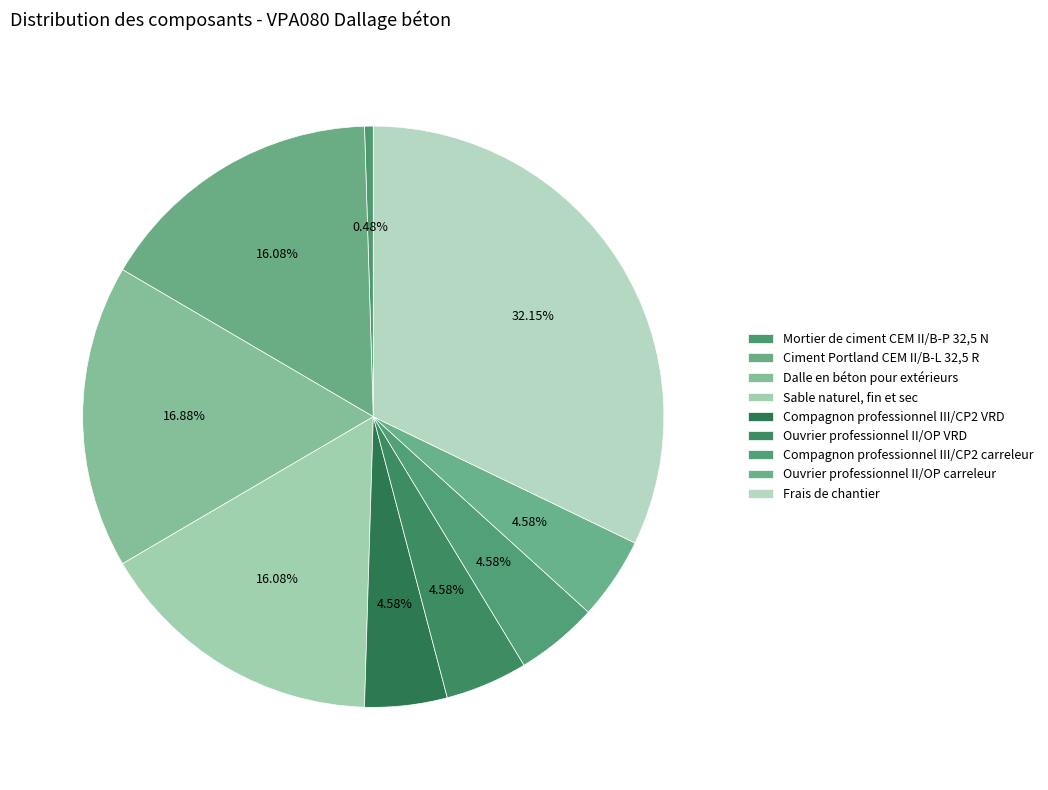

To the nearest percent, what is the difference between the largest and smallest slice percentages?

32%